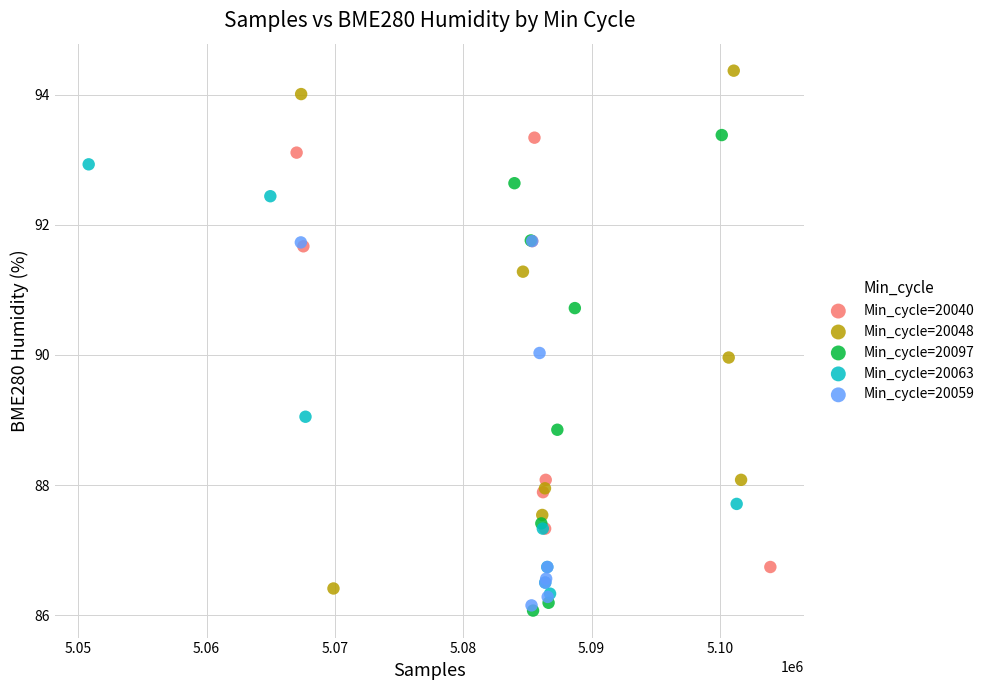

Which series reaches the maximum Y coordinate?

Min_cycle=20048